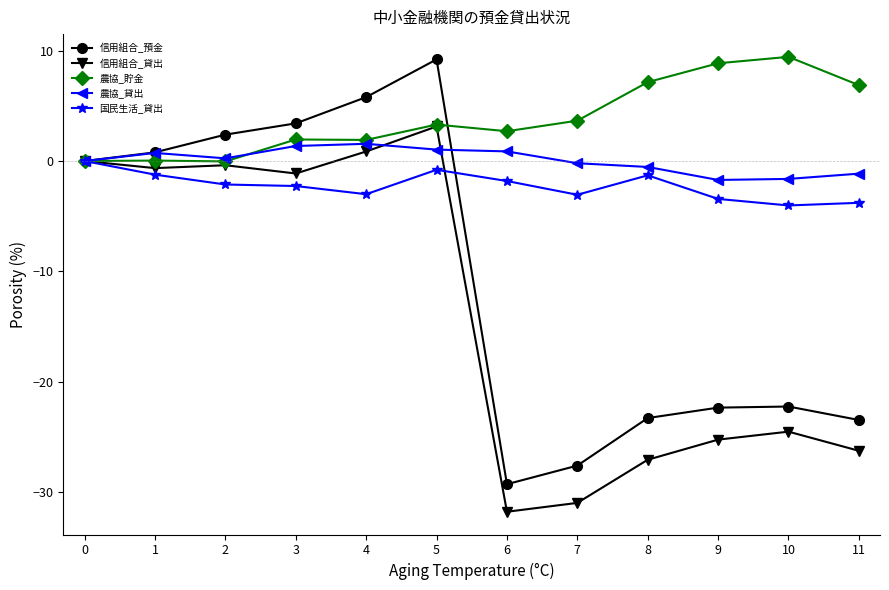

How many data points does each series have?

12